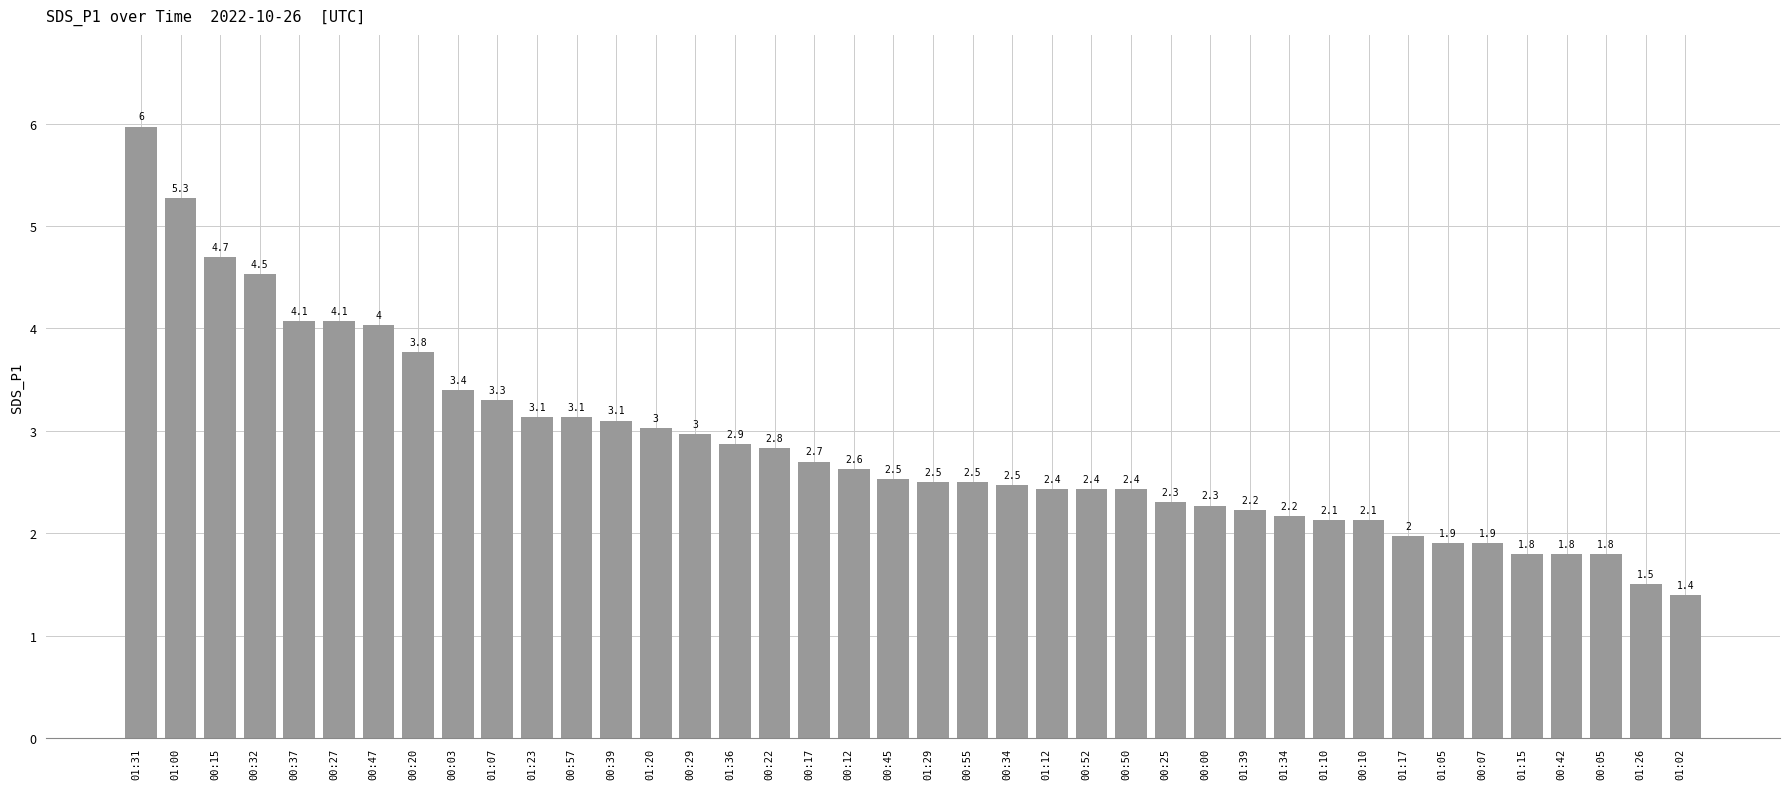

True or false: the data shows 1.0 at 00:07.

False